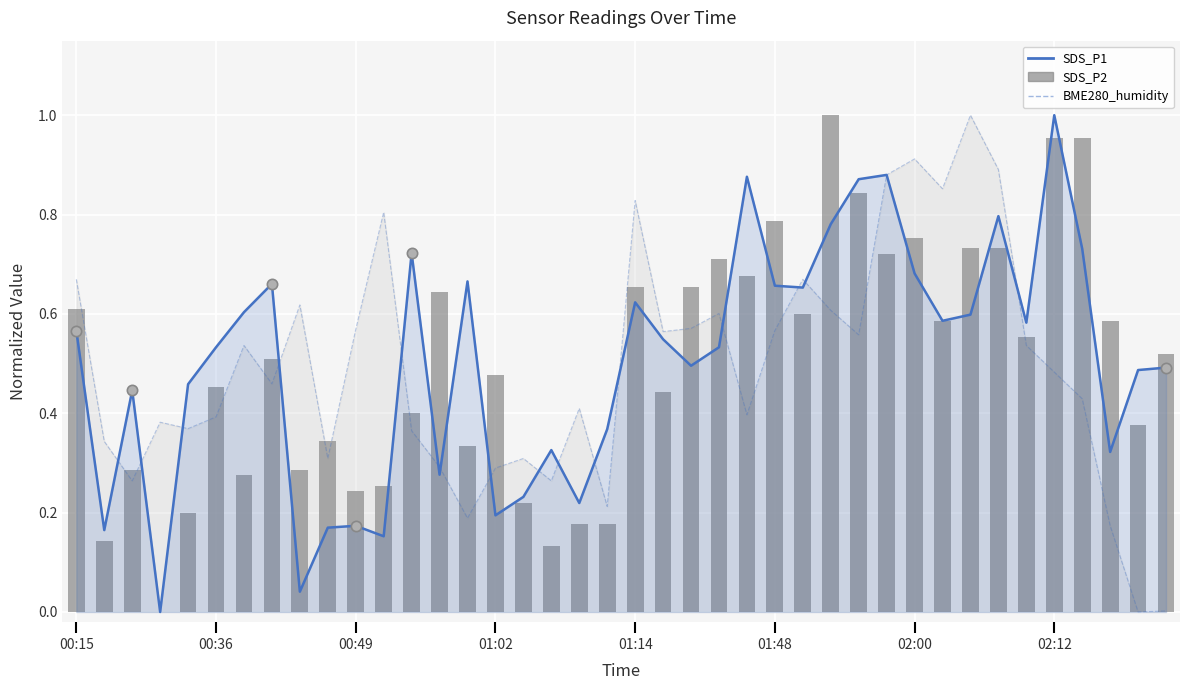

At which category is the sum across all series the highest?

29